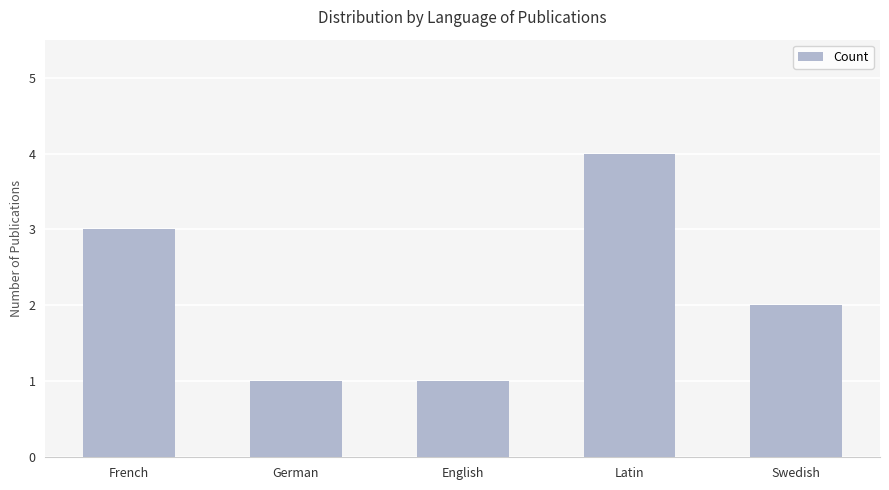

What is the difference between the values at Latin and French?

1